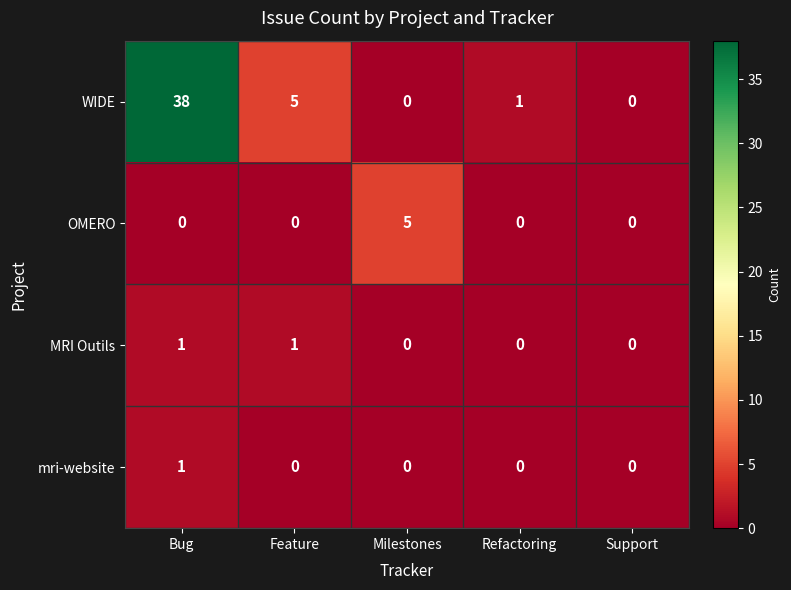

What is the highest value of the WIDE series?

38